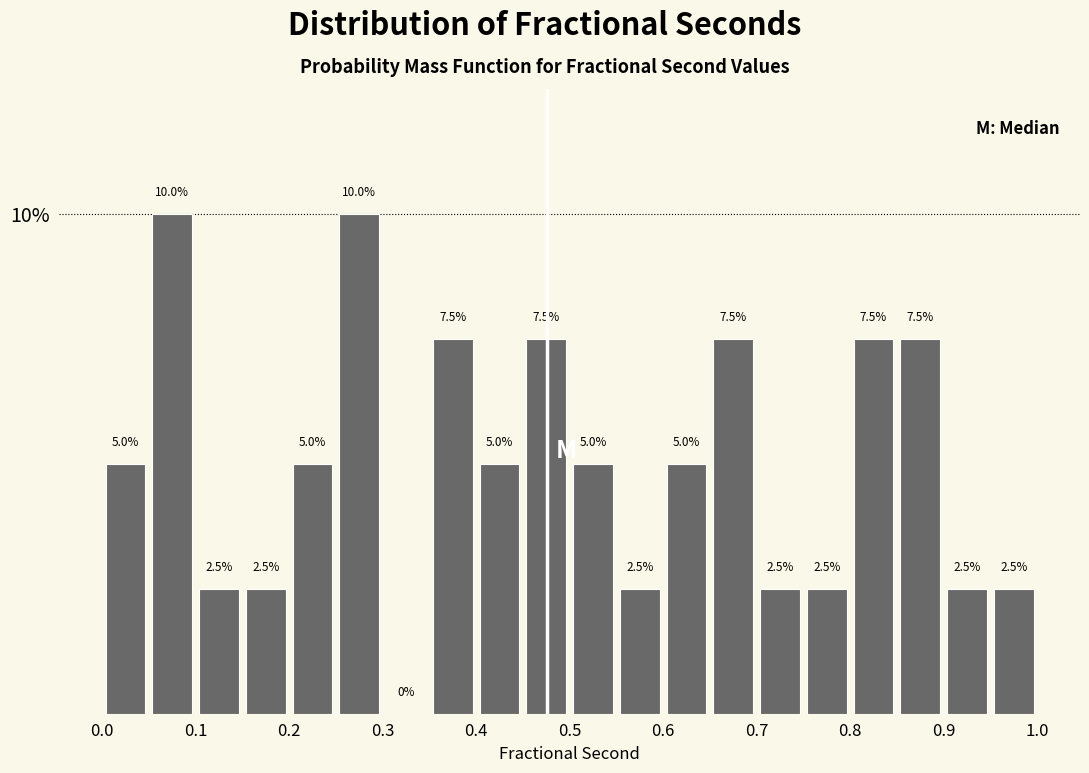

Reading left to right, transcribe this chart: for each bar, give the range it covers on the x-axis and its height.

0.00 to 0.05: 5.0
0.05 to 0.10: 10.0
0.10 to 0.15: 2.5
0.15 to 0.20: 2.5
0.20 to 0.25: 5.0
0.25 to 0.30: 10.0
0.30 to 0.35: 0.0
0.35 to 0.40: 7.5
0.40 to 0.45: 5.0
0.45 to 0.50: 7.5
0.50 to 0.55: 5.0
0.55 to 0.60: 2.5
0.60 to 0.65: 5.0
0.65 to 0.70: 7.5
0.70 to 0.75: 2.5
0.75 to 0.80: 2.5
0.80 to 0.85: 7.5
0.85 to 0.90: 7.5
0.90 to 0.95: 2.5
0.95 to 1.00: 2.5